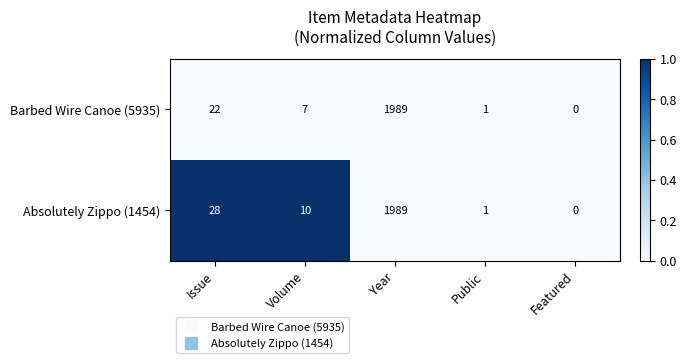

Count the number of categories in the chart.

5